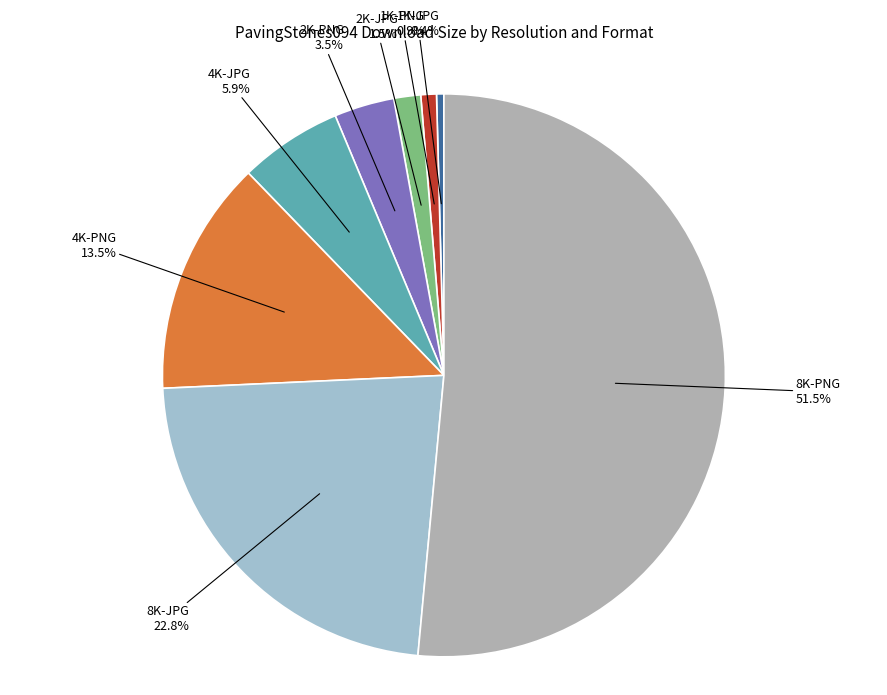

Which has a higher value, 2K-PNG or 8K-JPG?

8K-JPG